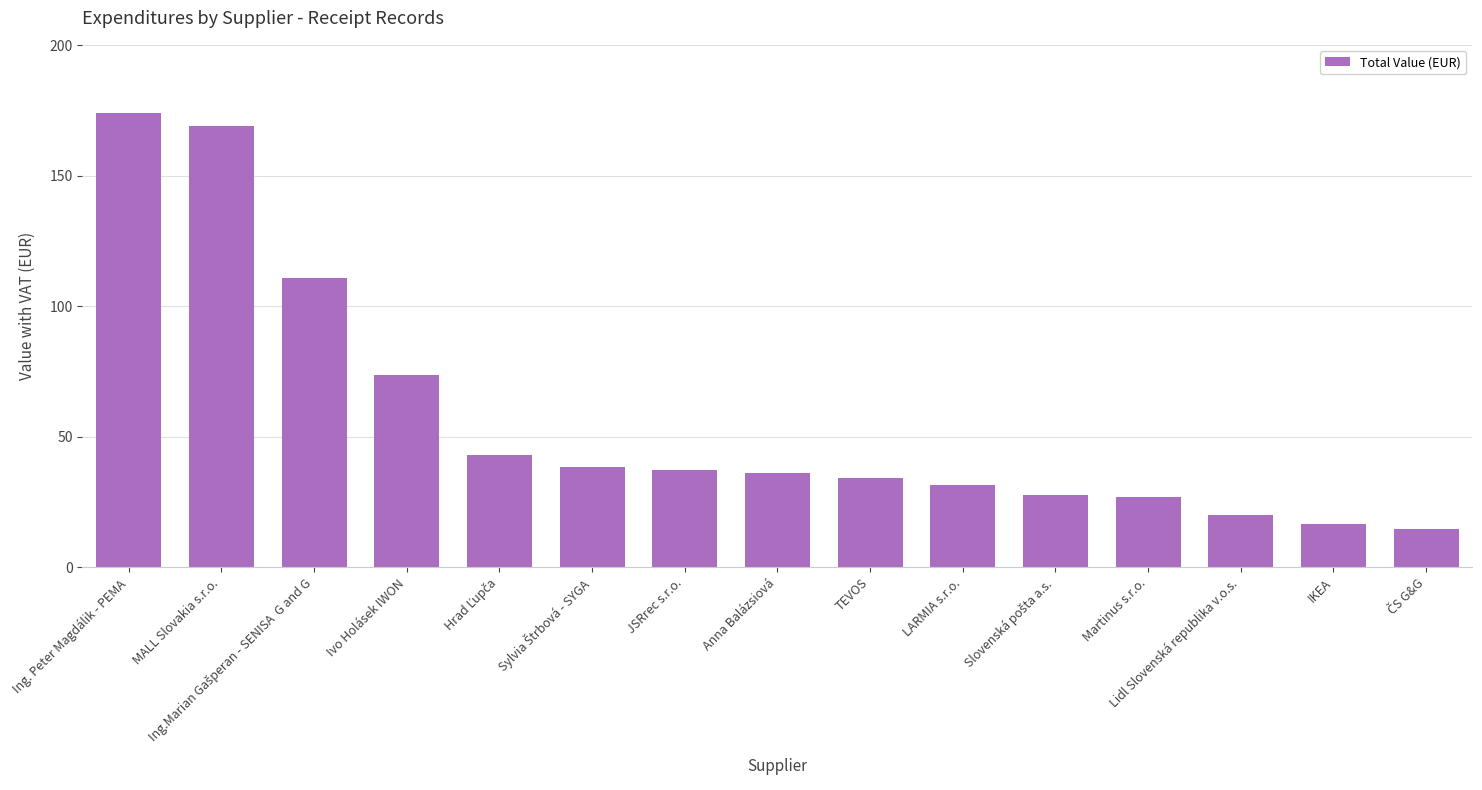

Which label corresponds to the largest value in the chart?

Ing. Peter Magdálik - PEMA